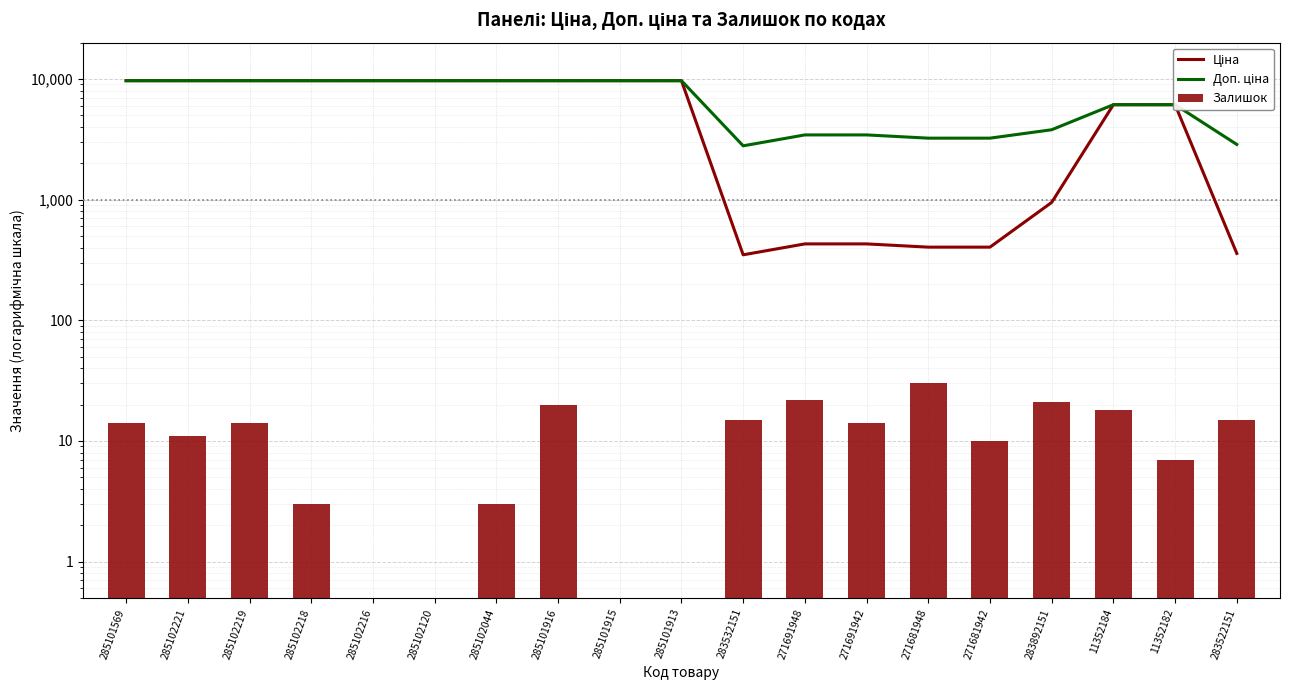

What is the highest value of the Ціна series?

9664.7